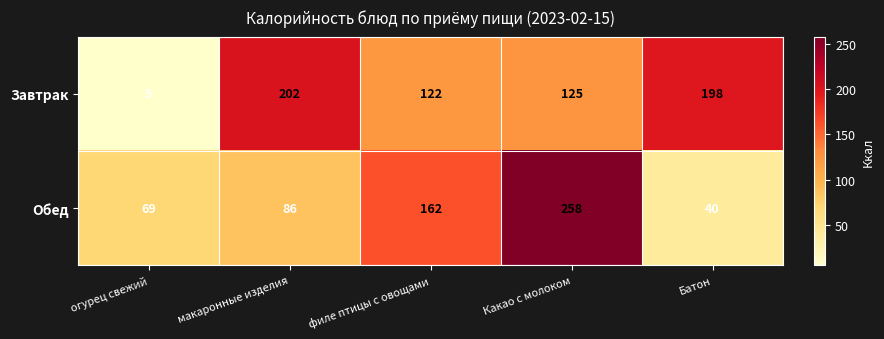

What is the difference between the Обед values at огурец свежий and филе птицы с овощами?

93